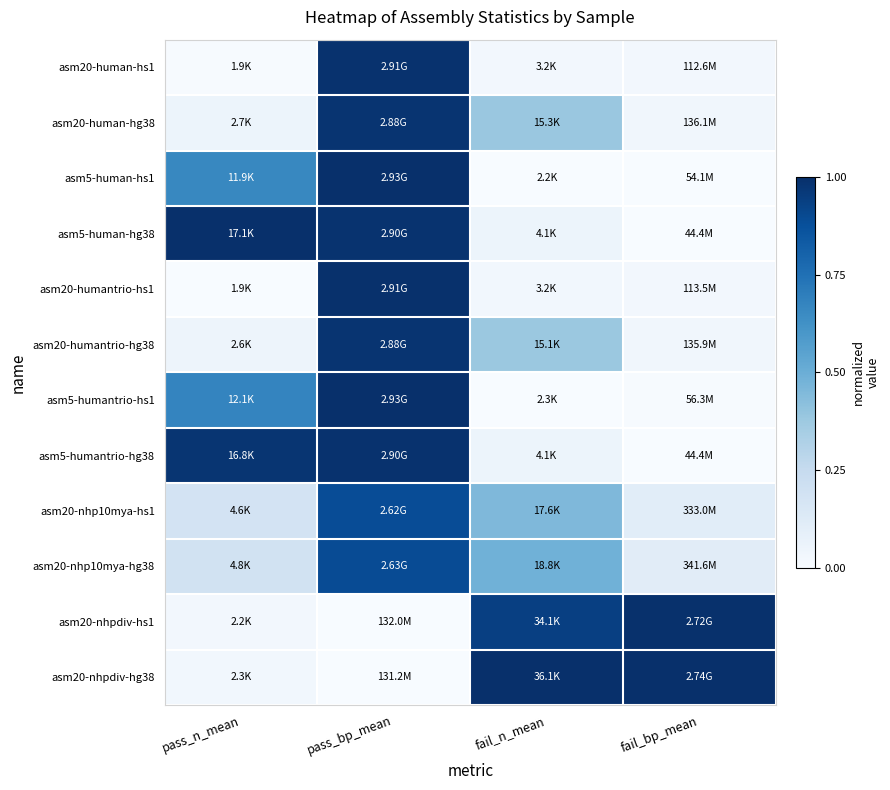

What is the maximum value shown in the chart?

1.0